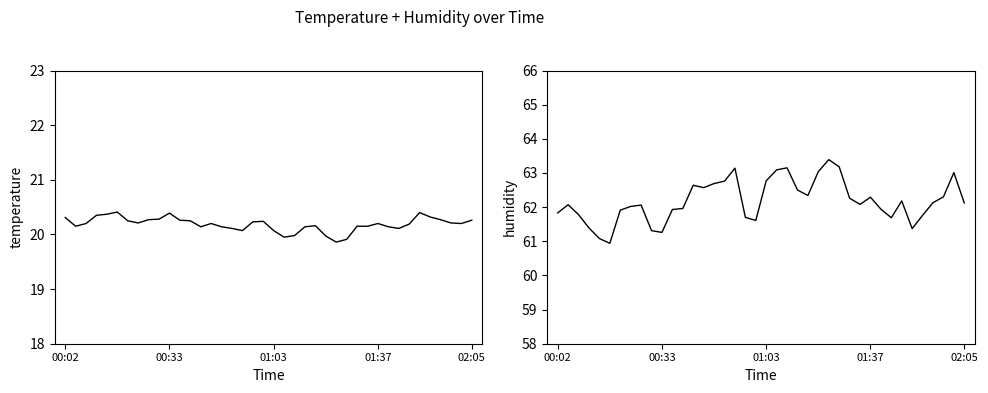

Rank the series at 23 from highest to lowest value.

humidity, temperature